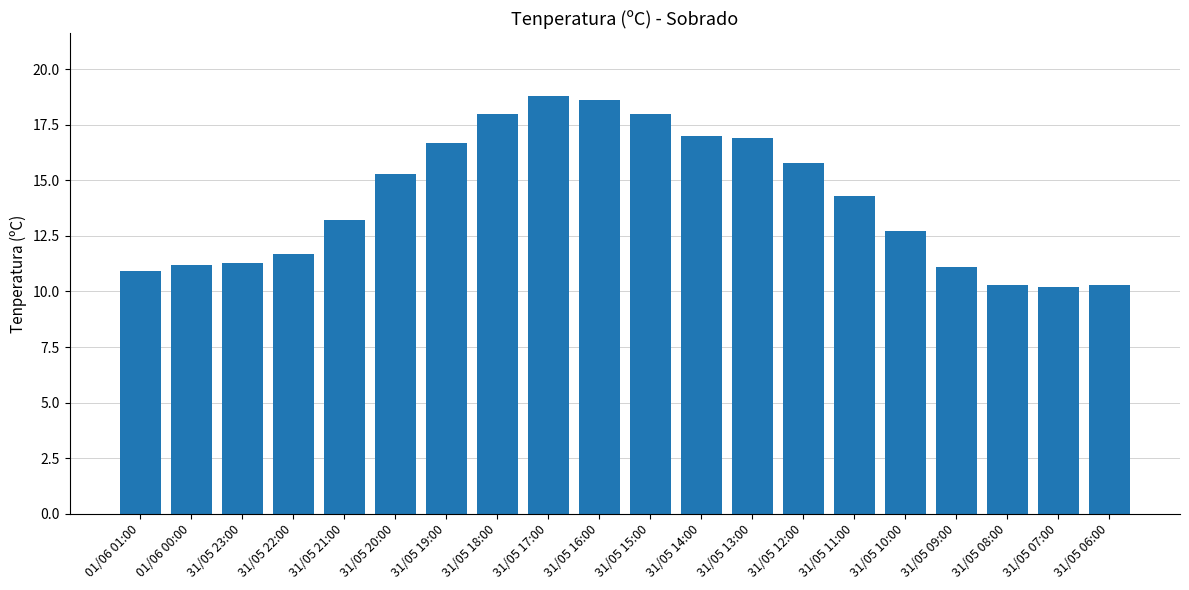

The value at 31/05 17:00 is 28.7. True or false?

False